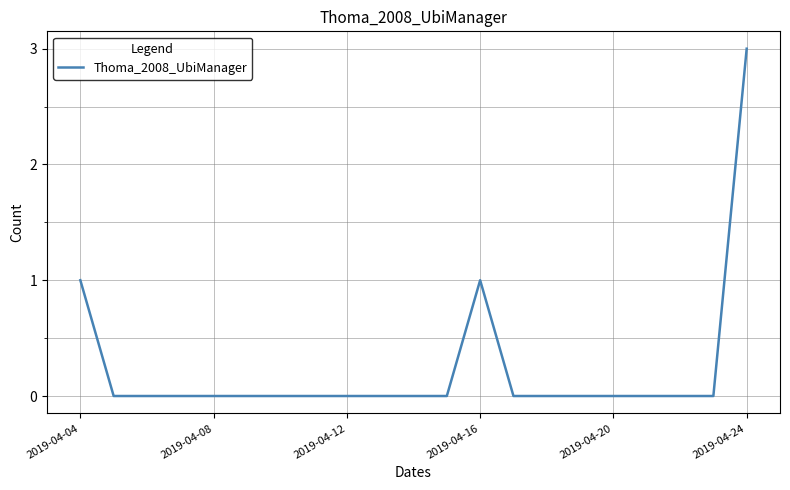

How many lines are shown in the chart?

1